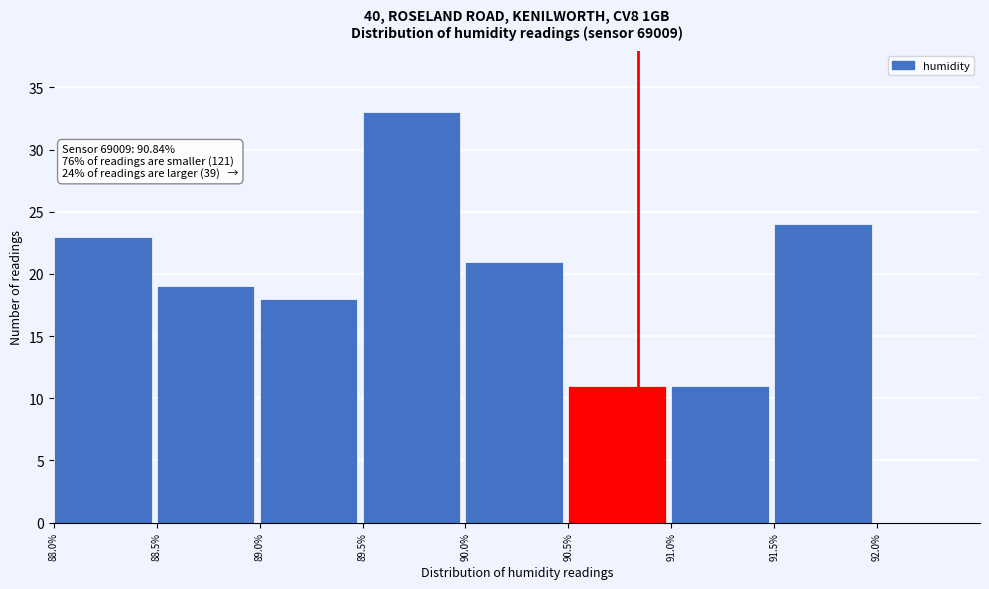

Which range on the x-axis has the tallest bar?

89.5 to 90.0